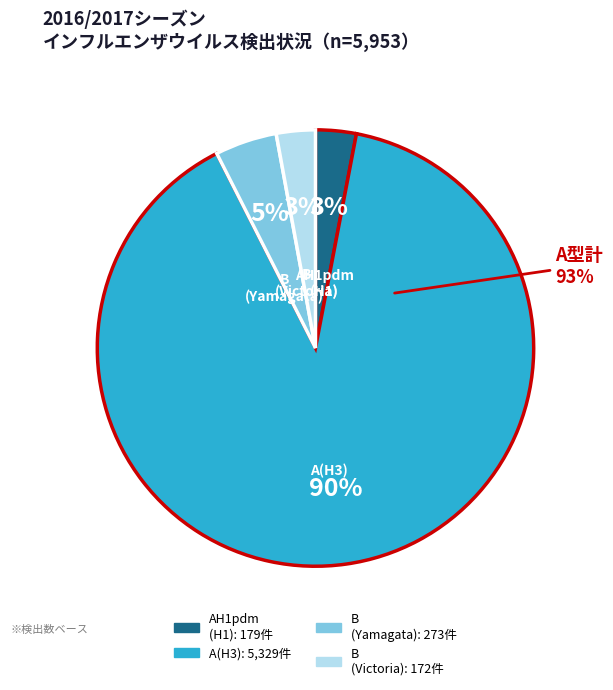

True or false: 2013/2014 accounts for 2% of the total.

False